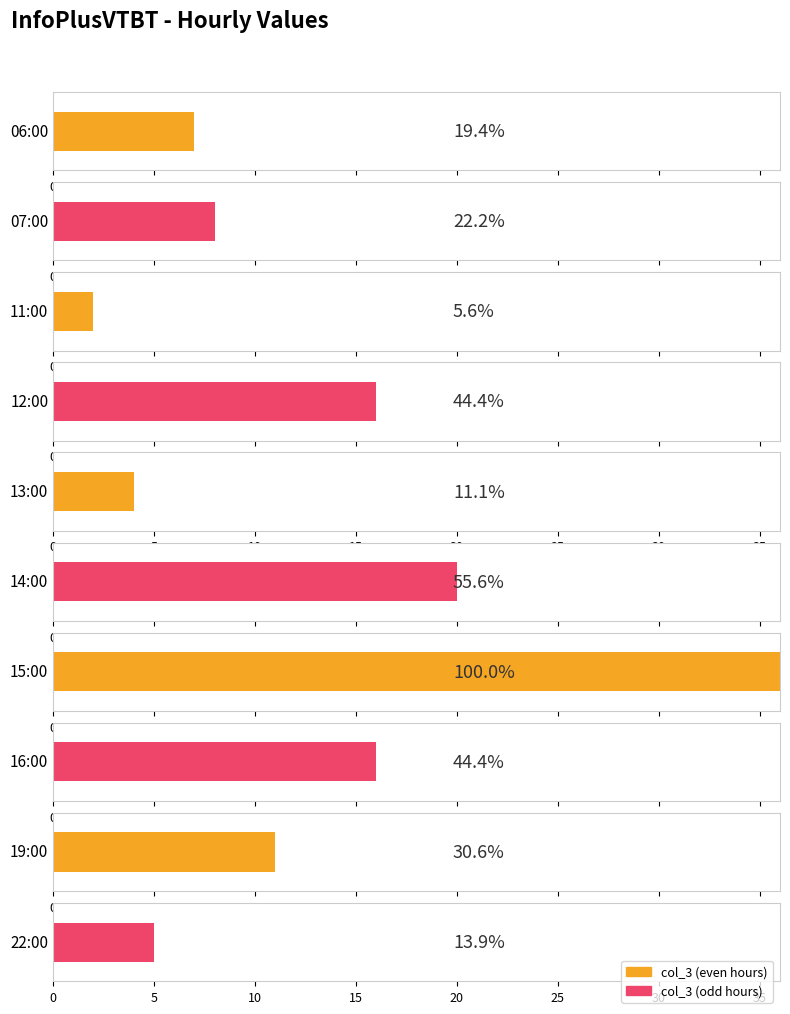

List the labels in order of value, smallest first.

11:00, 13:00, 22:00, 06:00, 07:00, 19:00, 12:00, 16:00, 14:00, 15:00